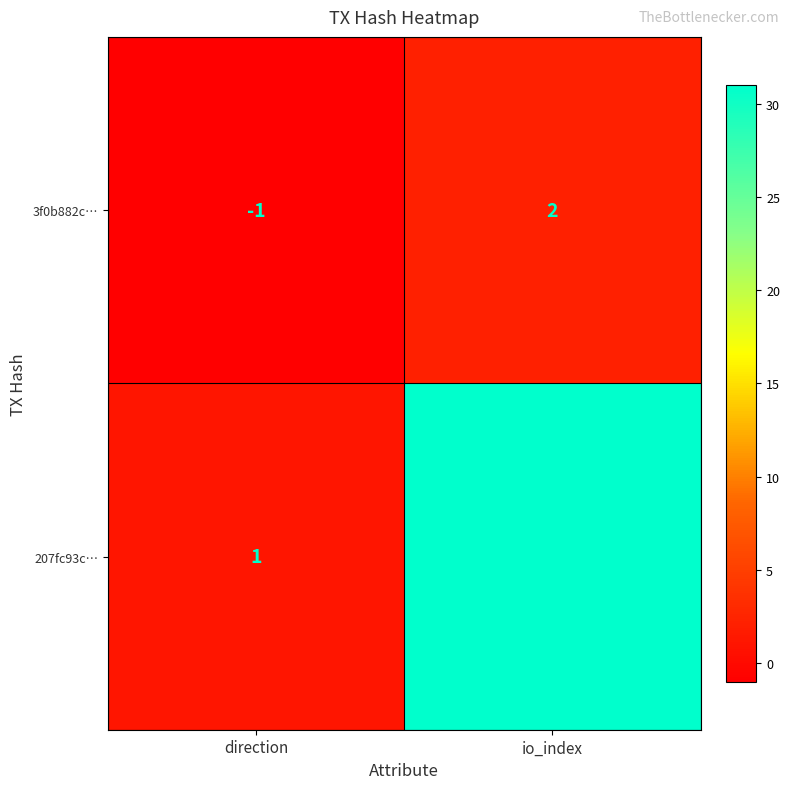

Is it true that 3f0b882c… equals -1 at direction?

True